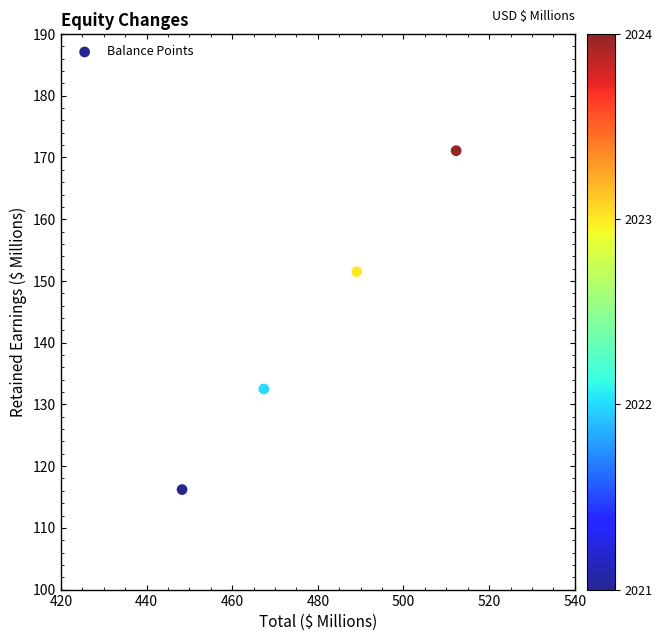

What is the range of X values (max minus min)?

64.0